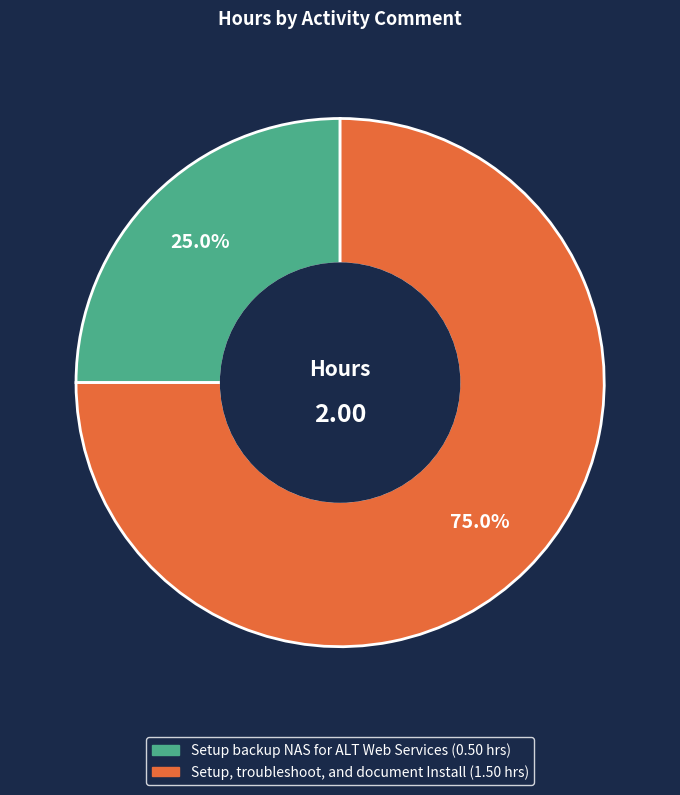

Is it true that Setup backup NAS for ALT Web Services is 35% of the pie?

False